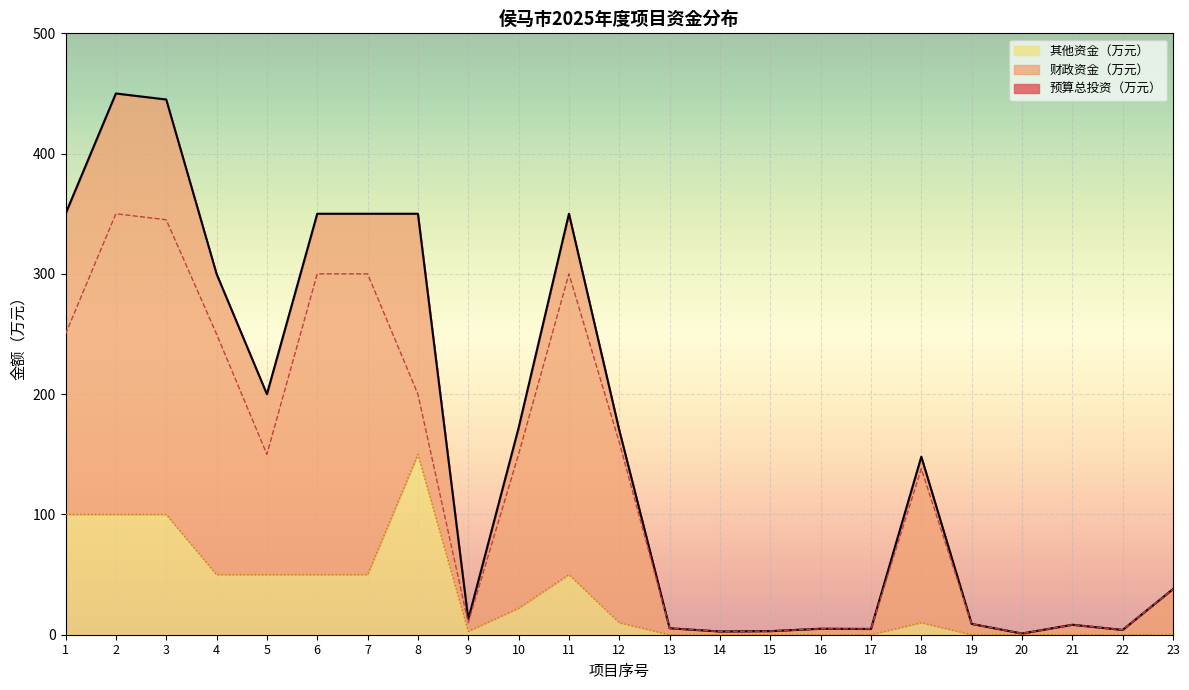

What is the total value across all series at 2?

900.0